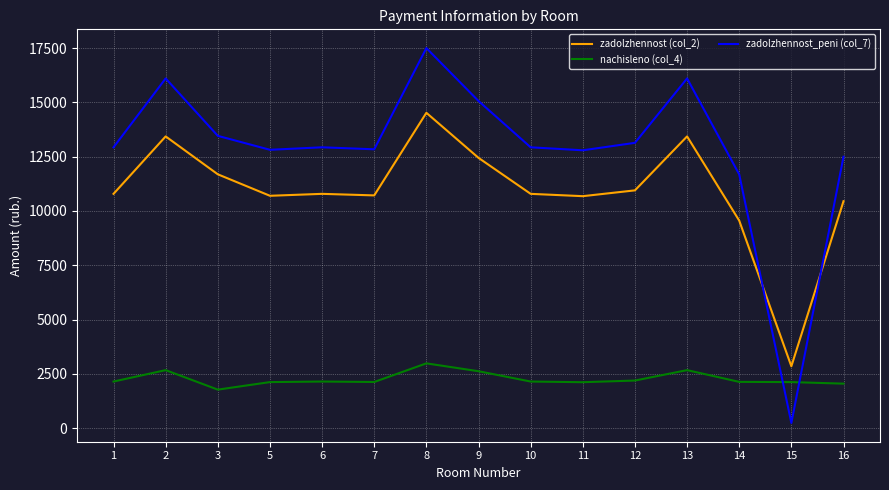

Is it true that zadolzhennost (col_2) equals 13430.6 at 13?

True